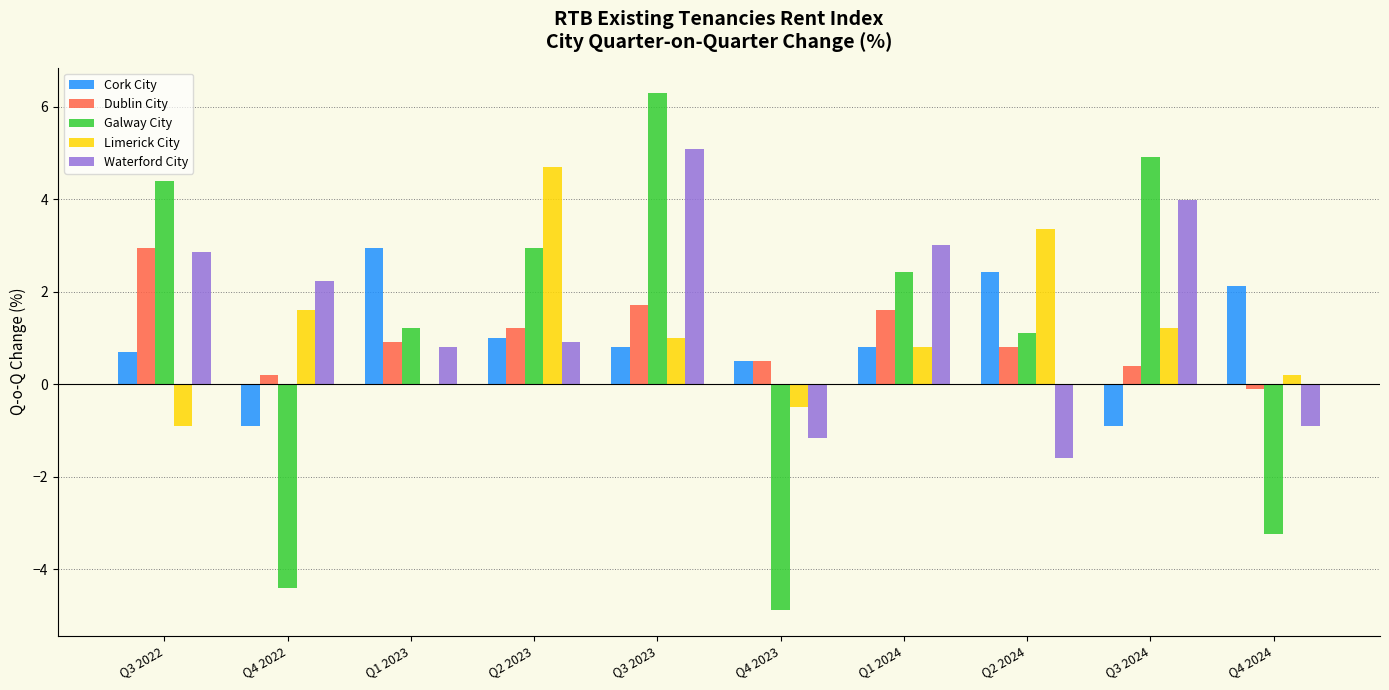

What is the total value across all series at Q1 2023?

5.9